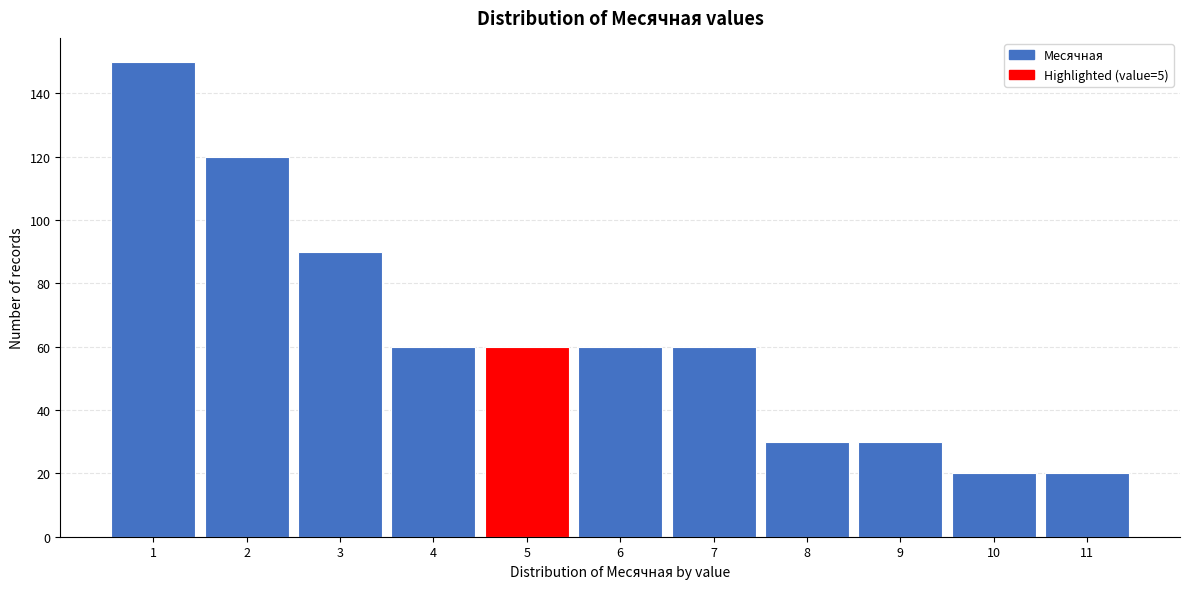

Reading left to right, list every bar in this chart as the range it spans on the x-axis followed by its height. The values are not printed on the chart, so give them approximately, as read against the axis.

0.5 to 1.5: 150
1.5 to 2.5: 120
2.5 to 3.5: 90
3.5 to 4.5: 60
4.5 to 5.5: 60
5.5 to 6.5: 60
6.5 to 7.5: 60
7.5 to 8.5: 30
8.5 to 9.5: 30
9.5 to 10.5: 20
10.5 to 11.5: 20